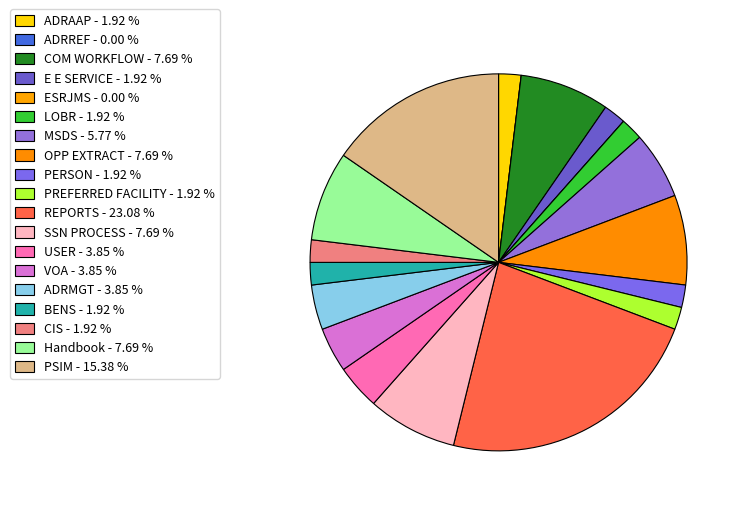

Which category has the smallest portion of the pie?

ADRREF